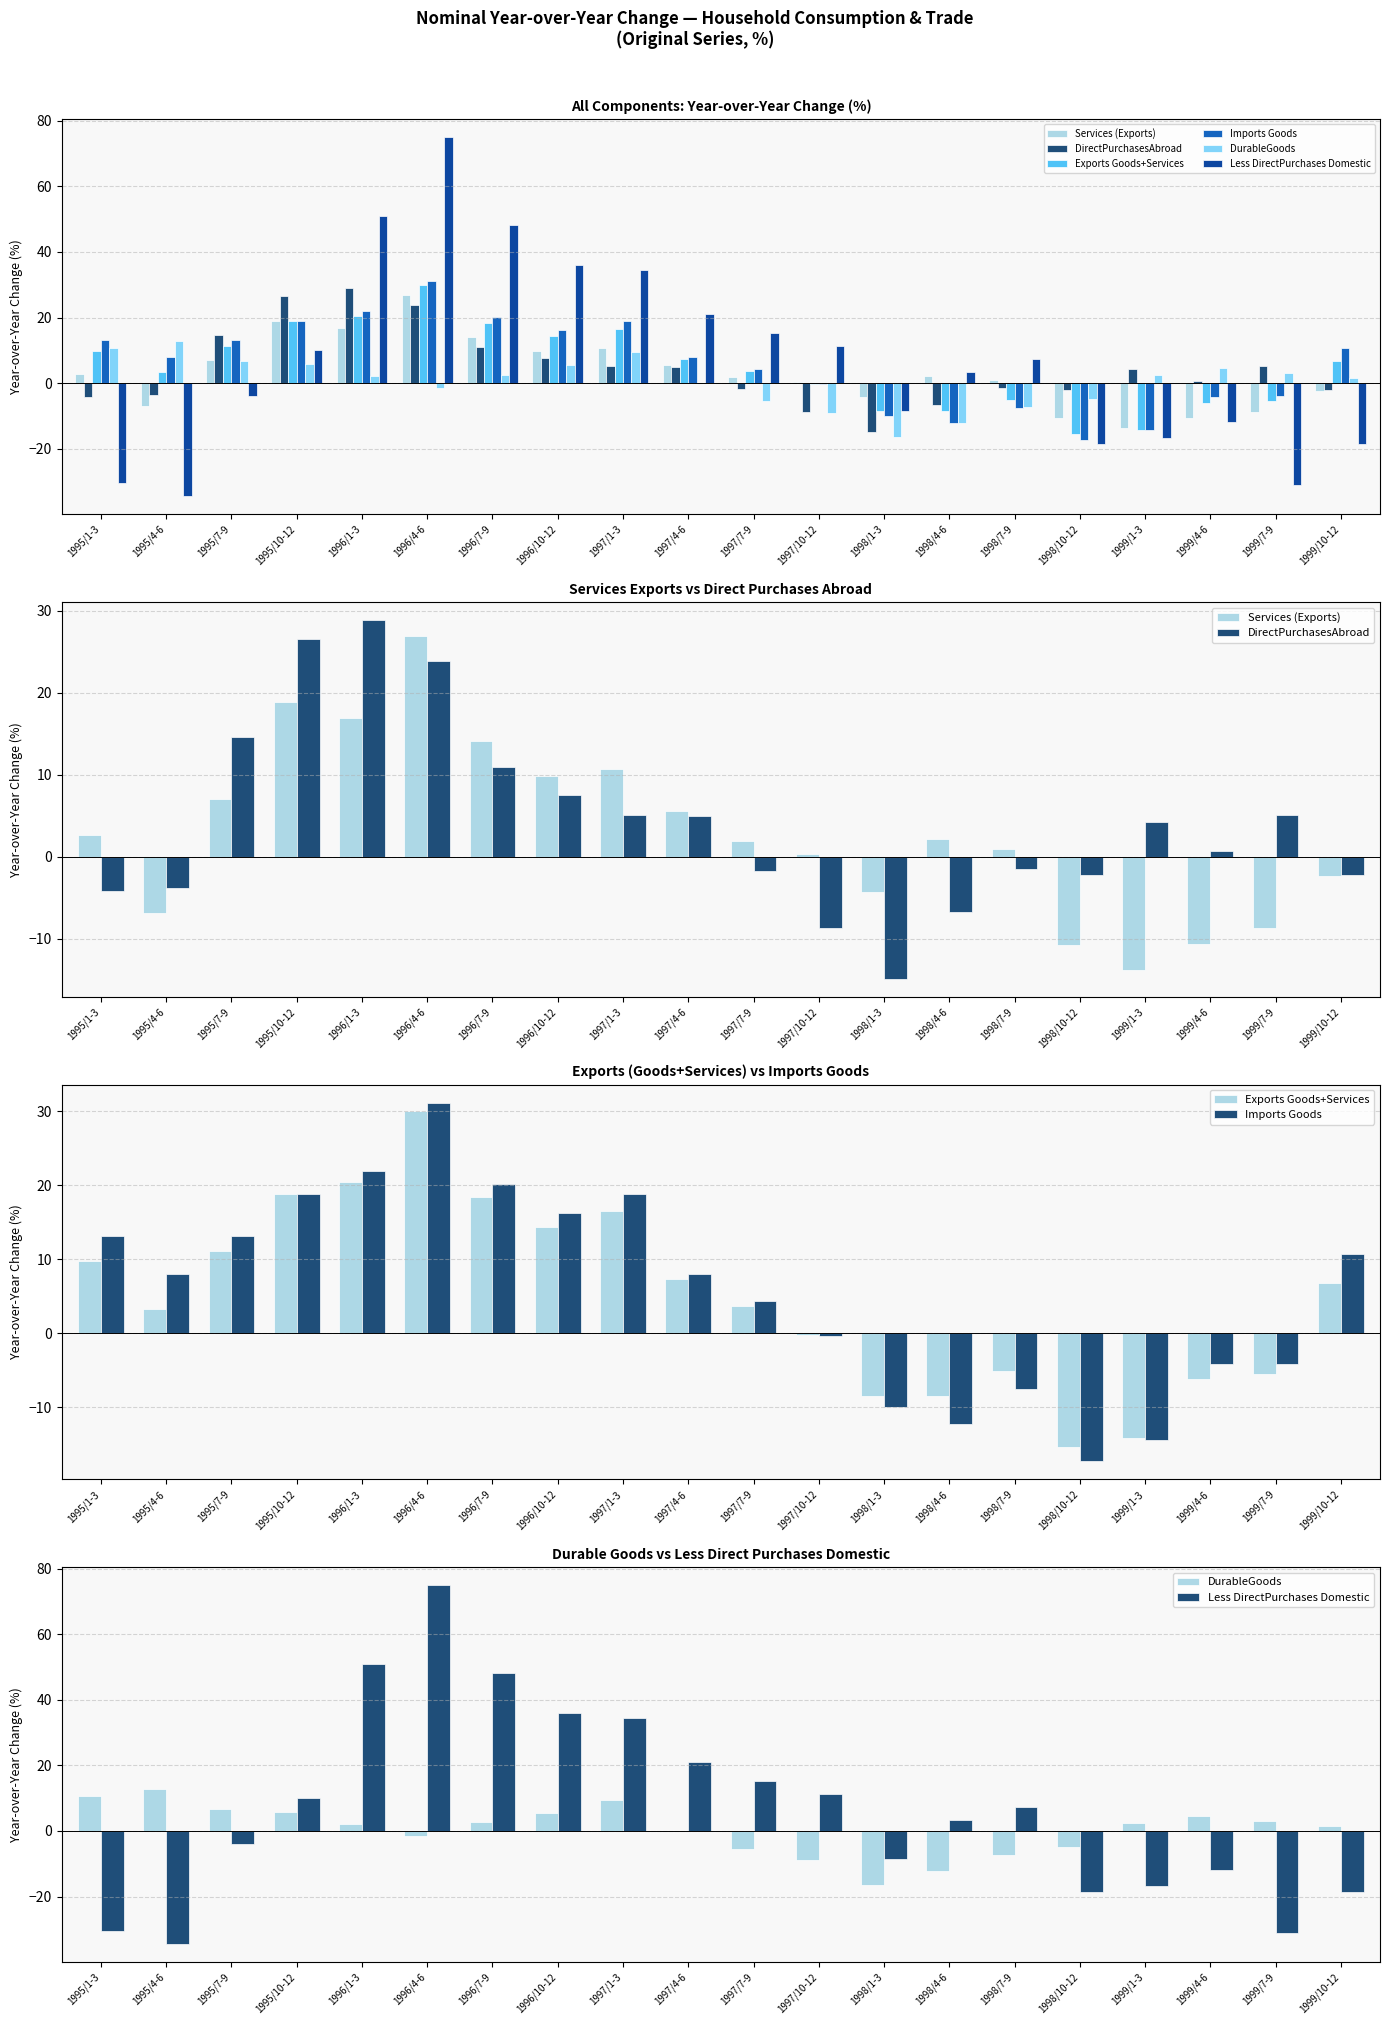

Reading right to left, list all the values displayed in this chart.

Services (Exports): 1999/10-12=-2.3	1999/7-9=-8.7	1999/4-6=-10.6	1999/1-3=-13.8	1998/10-12=-10.8	1998/7-9=0.9	1998/4-6=2.1	1998/1-3=-4.3	1997/10-12=0.3	1997/7-9=1.9	1997/4-6=5.6	1997/1-3=10.7	1996/10-12=9.8	1996/7-9=14.1	1996/4-6=26.9	1996/1-3=16.9	1995/10-12=18.9	1995/7-9=7.0	1995/4-6=-6.9	1995/1-3=2.7
DirectPurchasesAbroad: 1999/10-12=-2.2	1999/7-9=5.1	1999/4-6=0.7	1999/1-3=4.2	1998/10-12=-2.2	1998/7-9=-1.5	1998/4-6=-6.8	1998/1-3=-14.9	1997/10-12=-8.7	1997/7-9=-1.7	1997/4-6=5.0	1997/1-3=5.1	1996/10-12=7.5	1996/7-9=11.0	1996/4-6=23.9	1996/1-3=28.9	1995/10-12=26.6	1995/7-9=14.6	1995/4-6=-3.8	1995/1-3=-4.2
Exports Goods+Services: 1999/10-12=6.8	1999/7-9=-5.5	1999/4-6=-6.1	1999/1-3=-14.2	1998/10-12=-15.4	1998/7-9=-5.1	1998/4-6=-8.4	1998/1-3=-8.4	1997/10-12=-0.2	1997/7-9=3.7	1997/4-6=7.3	1997/1-3=16.5	1996/10-12=14.4	1996/7-9=18.4	1996/4-6=30.0	1996/1-3=20.4	1995/10-12=18.8	1995/7-9=11.2	1995/4-6=3.3	1995/1-3=9.8
Imports Goods: 1999/10-12=10.7	1999/7-9=-4.1	1999/4-6=-4.2	1999/1-3=-14.4	1998/10-12=-17.3	1998/7-9=-7.5	1998/4-6=-12.3	1998/1-3=-10.0	1997/10-12=-0.4	1997/7-9=4.4	1997/4-6=8.0	1997/1-3=18.9	1996/10-12=16.3	1996/7-9=20.2	1996/4-6=31.2	1996/1-3=21.9	1995/10-12=18.8	1995/7-9=13.2	1995/4-6=8.0	1995/1-3=13.1
DurableGoods: 1999/10-12=1.4	1999/7-9=3.1	1999/4-6=4.6	1999/1-3=2.4	1998/10-12=-4.8	1998/7-9=-7.4	1998/4-6=-12.3	1998/1-3=-16.5	1997/10-12=-9.0	1997/7-9=-5.6	1997/4-6=-0.1	1997/1-3=9.4	1996/10-12=5.4	1996/7-9=2.6	1996/4-6=-1.6	1996/1-3=2.0	1995/10-12=5.8	1995/7-9=6.8	1995/4-6=12.8	1995/1-3=10.8
Less DirectPurchases Domestic: 1999/10-12=-18.5	1999/7-9=-31.2	1999/4-6=-11.8	1999/1-3=-16.9	1998/10-12=-18.7	1998/7-9=7.2	1998/4-6=3.3	1998/1-3=-8.4	1997/10-12=11.3	1997/7-9=15.2	1997/4-6=21.0	1997/1-3=34.4	1996/10-12=35.9	1996/7-9=48.3	1996/4-6=75.0	1996/1-3=51.0	1995/10-12=10.2	1995/7-9=-4.0	1995/4-6=-34.5	1995/1-3=-30.6